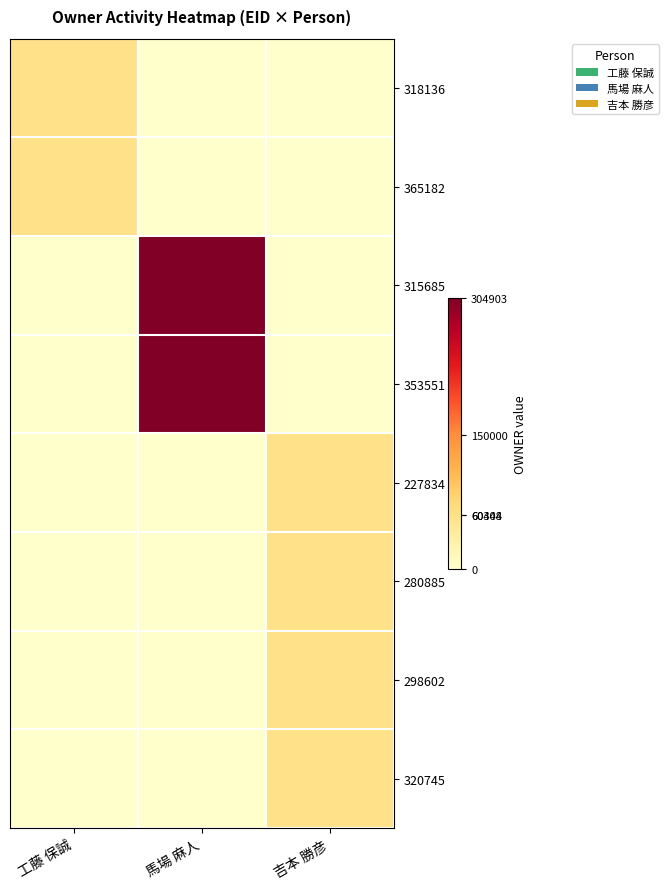

Between 吉本 勝彦 and 工藤 保誠, which is larger?

工藤 保誠